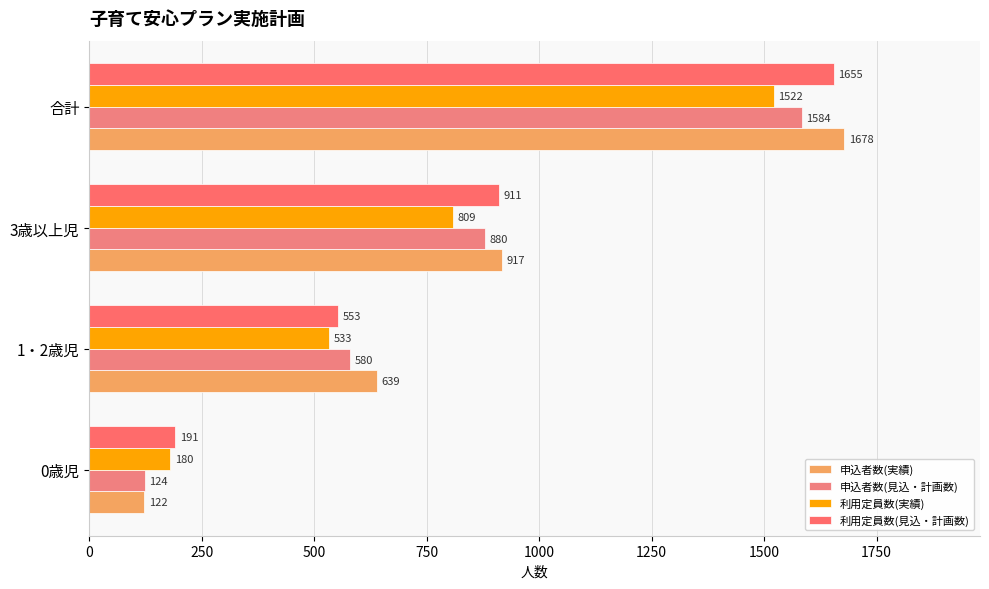

What are all the series names shown in the legend?

申込者数(実績), 申込者数(見込・計画数), 利用定員数(実績), 利用定員数(見込・計画数)